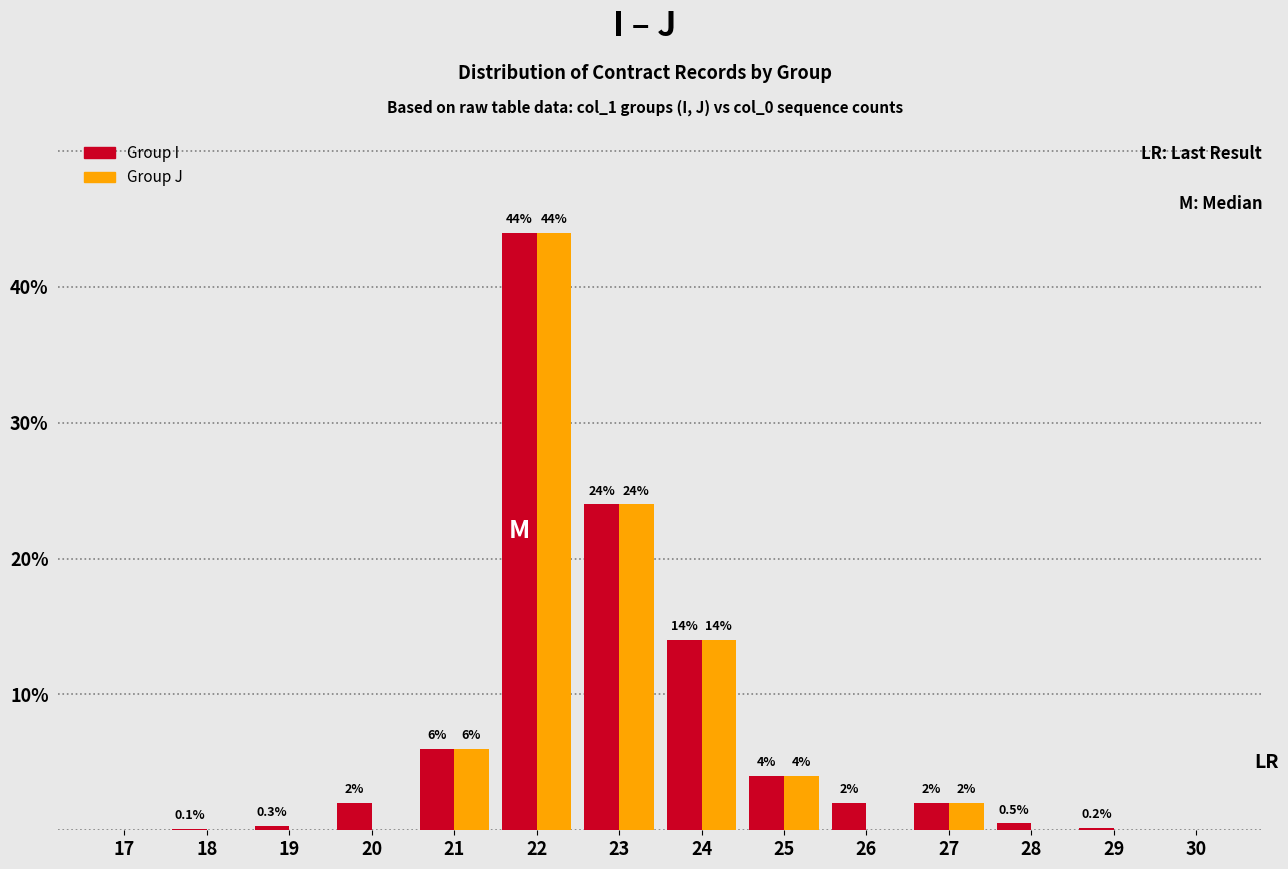

Reading left to right, what are all the values shown in this chart?

Group I: 0.0	0.1	0.3	2.0	6.0	44.0	24.0	14.0	4.0	2.0	2.0	0.5	0.2	0.0
Group J: 0.0	0.0	0.0	0.0	6.0	44.0	24.0	14.0	4.0	0.0	2.0	0.0	0.0	0.0